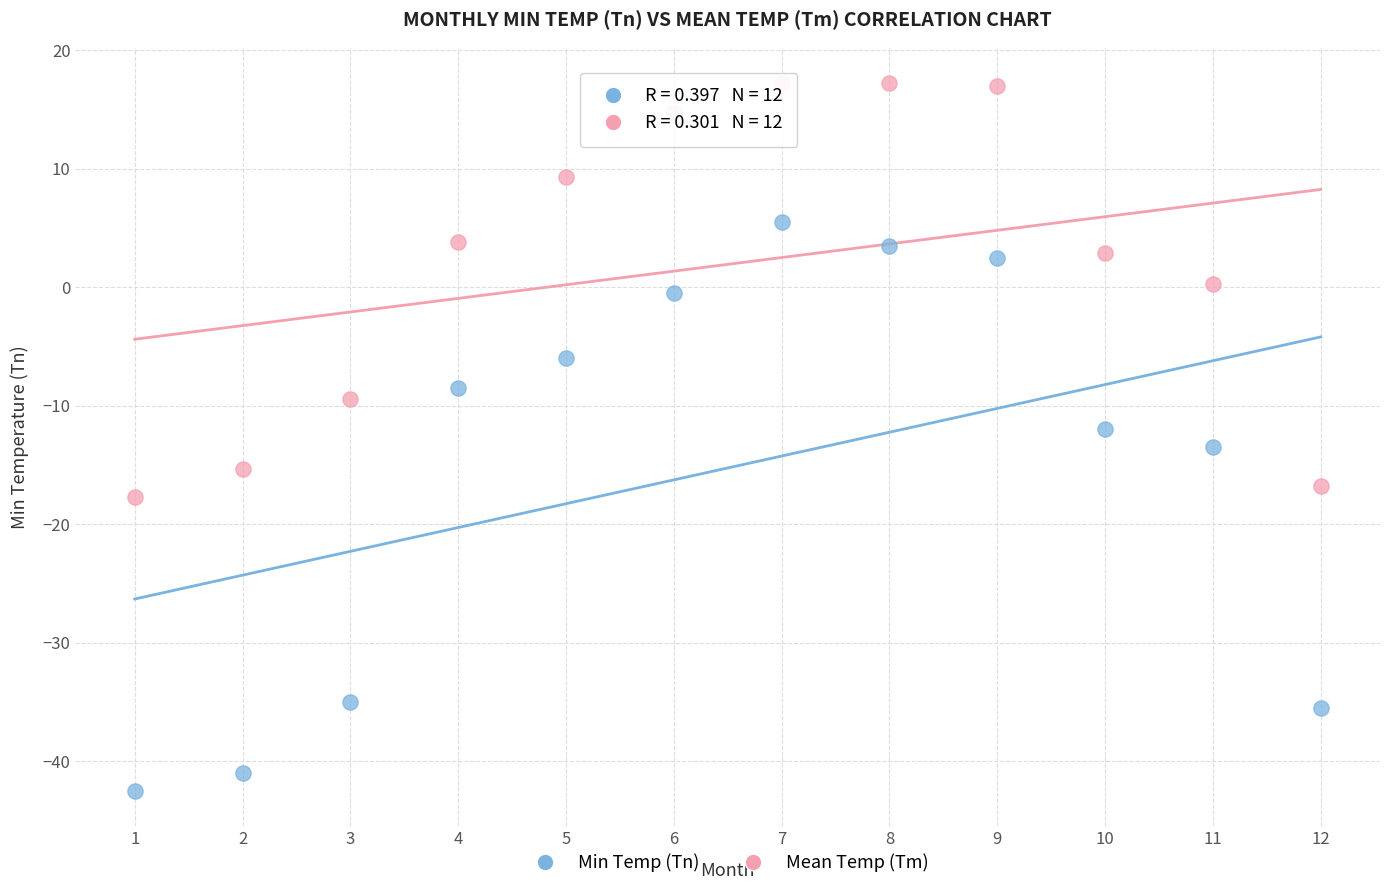

Across all data points, what is the range of X values (max minus min)?

11.0